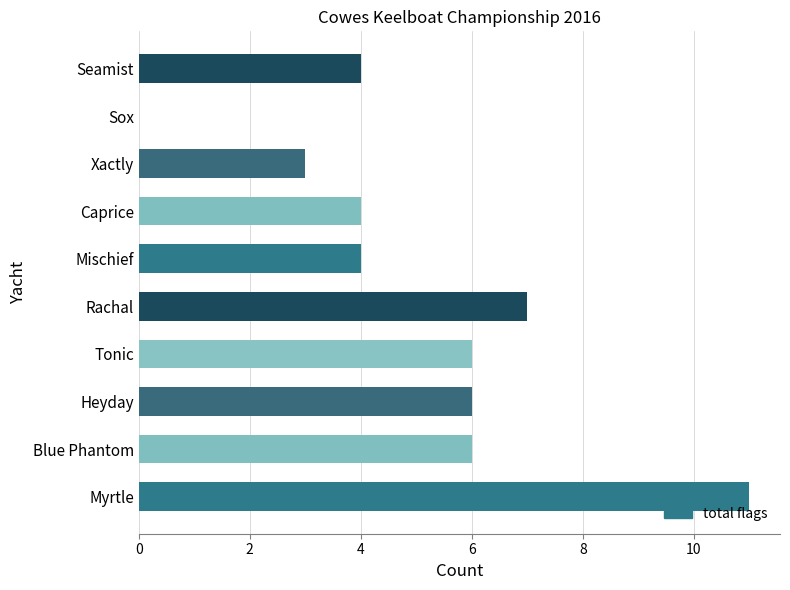

What is the change in value from Mischief to Sox?

-4